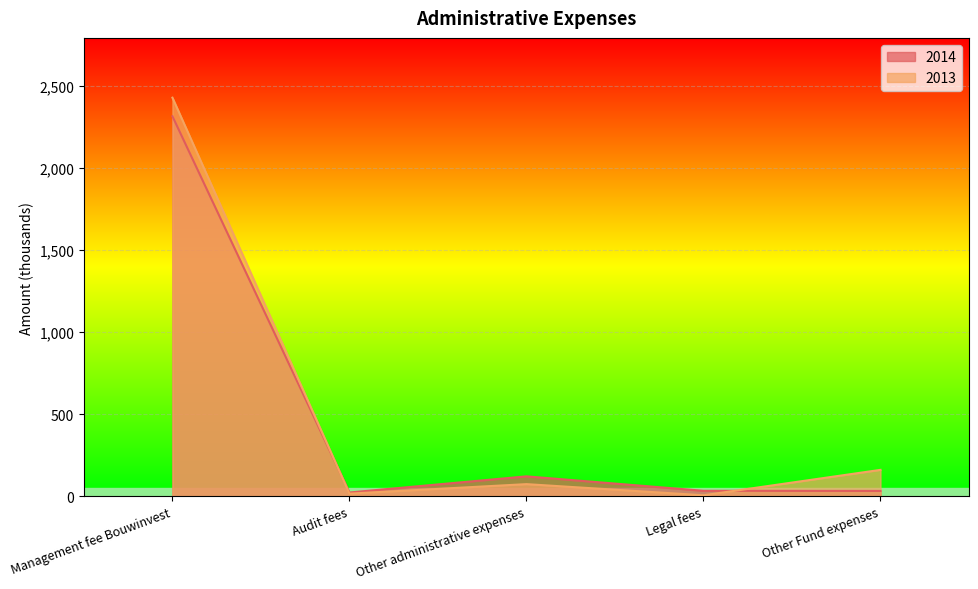

The 2013 series shows 8.6 at Legal fees. True or false?

False